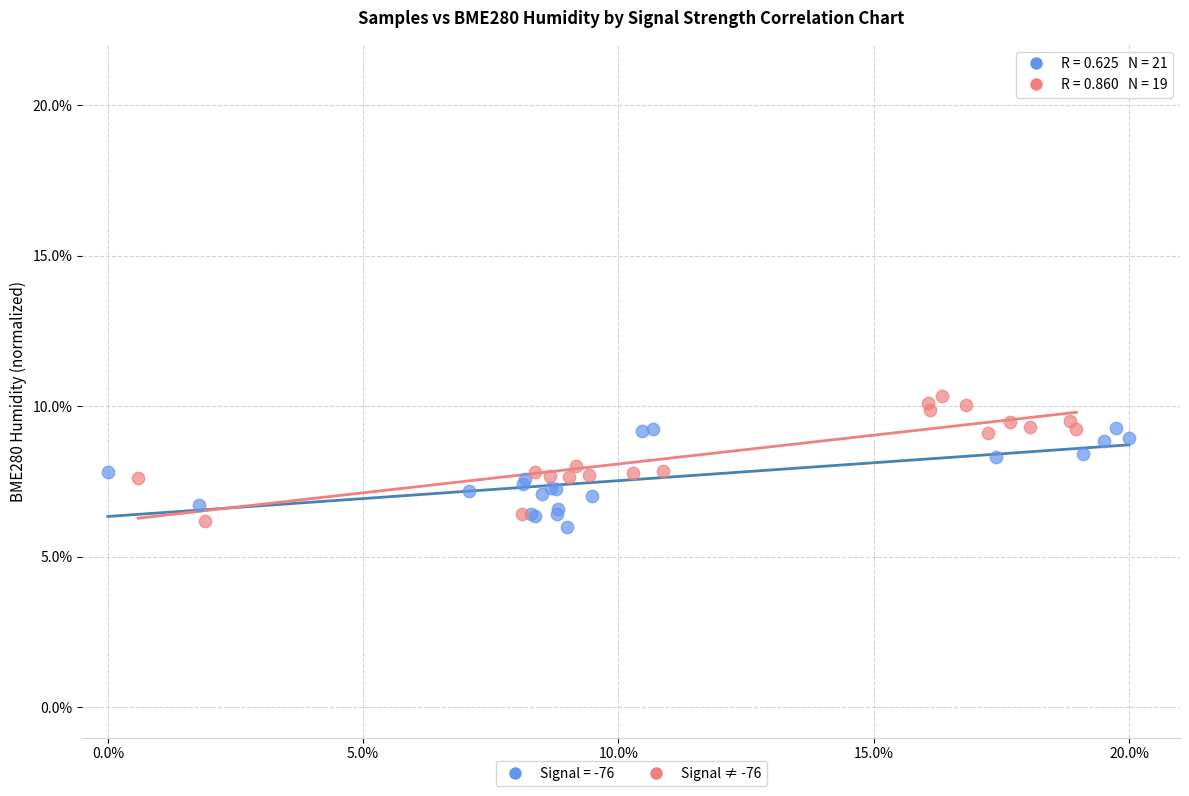

Which series has the largest Y range (max minus min)?

Signal ≠ -76